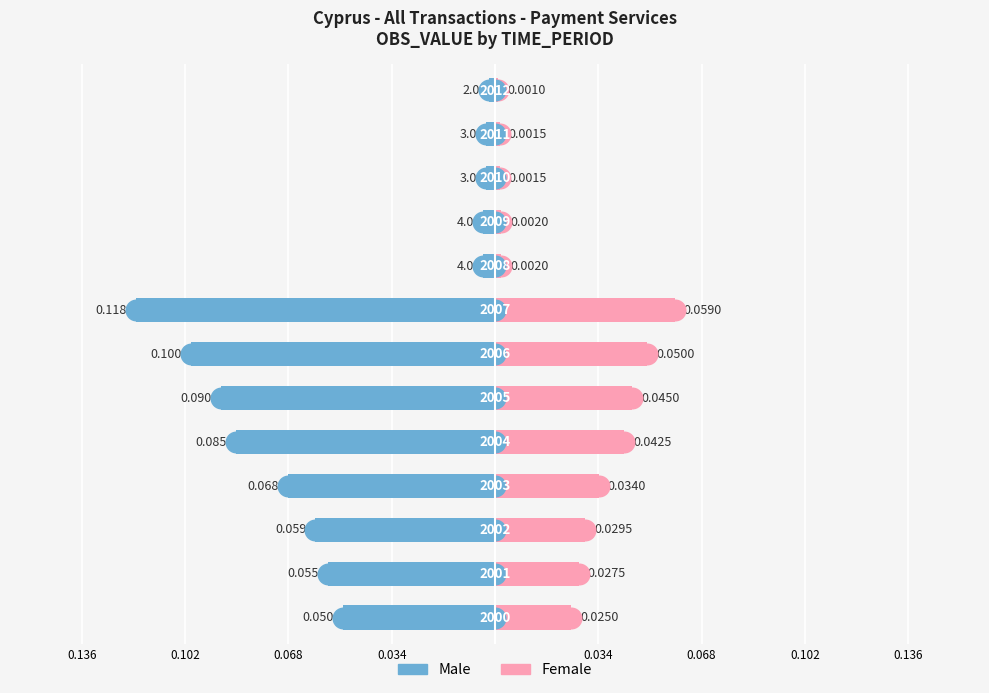

At how many categories does at least one series exceed 0?

13